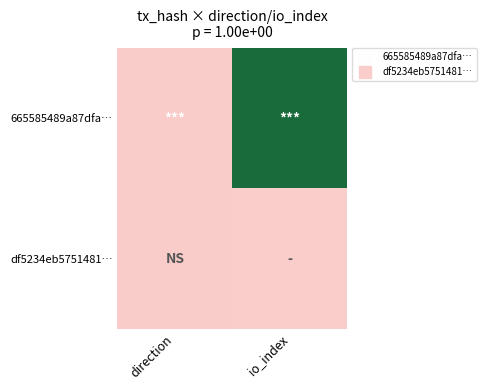

Which series has the largest total across all categories?

665585489a87dfa…